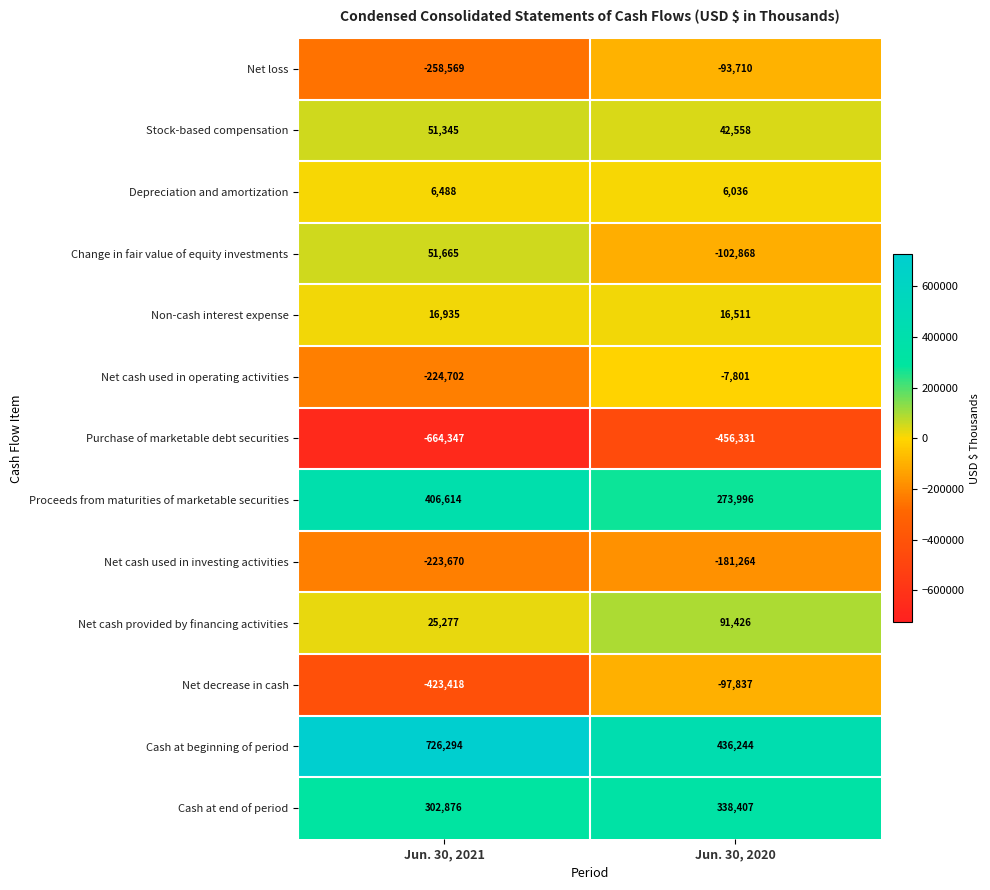

List the series in order of their peak value, highest first.

Cash at beginning of period, Proceeds from maturities of marketable securities, Cash at end of period, Net cash provided by financing activities, Change in fair value of equity investments, Stock-based compensation, Non-cash interest expense, Depreciation and amortization, Net cash used in operating activities, Net loss, Net decrease in cash, Net cash used in investing activities, Purchase of marketable debt securities